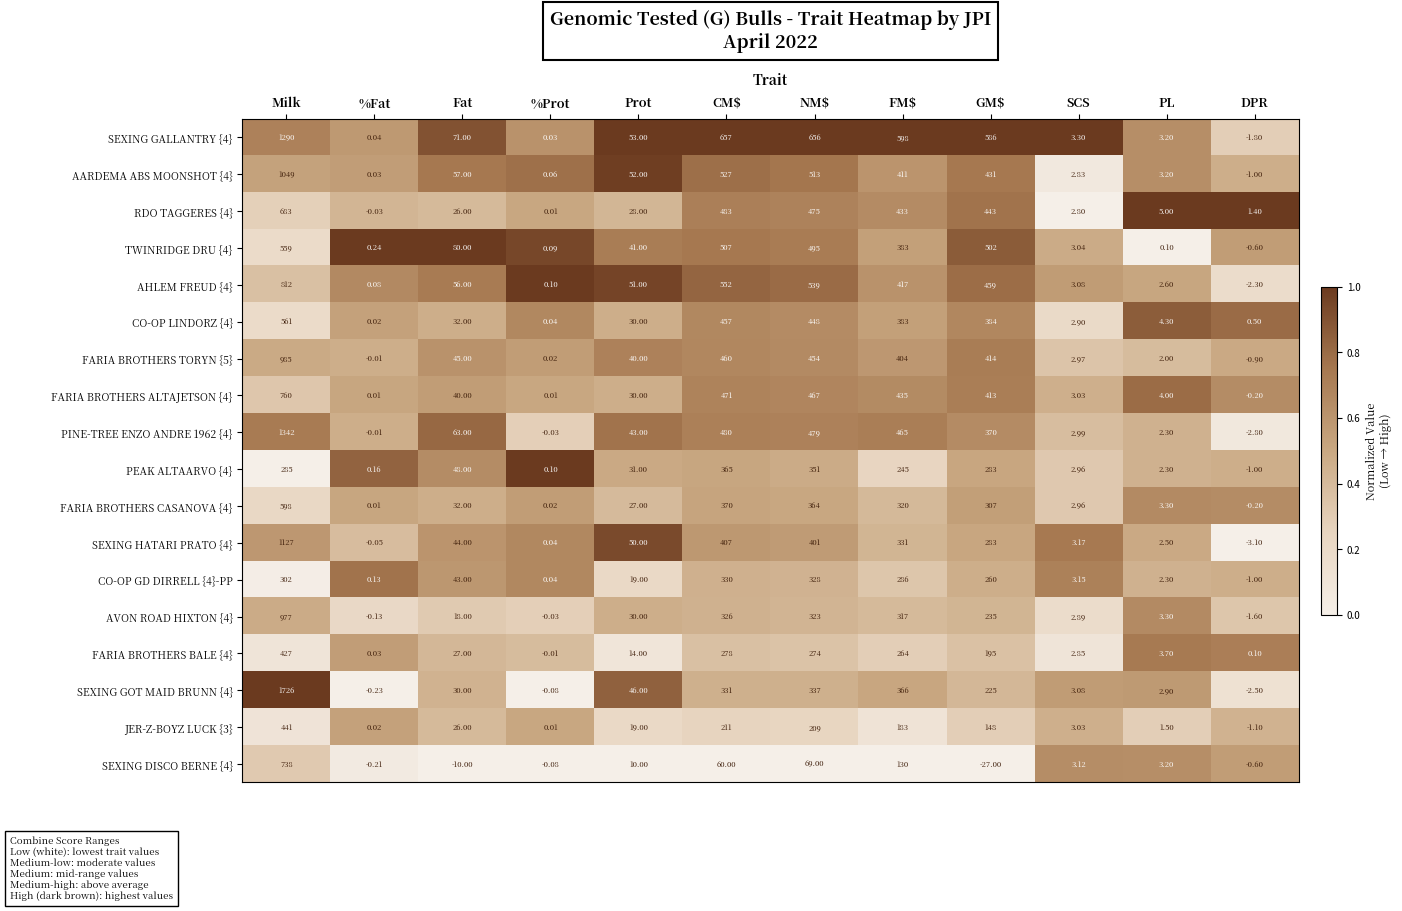

At which category is the sum across all series the highest?

Milk